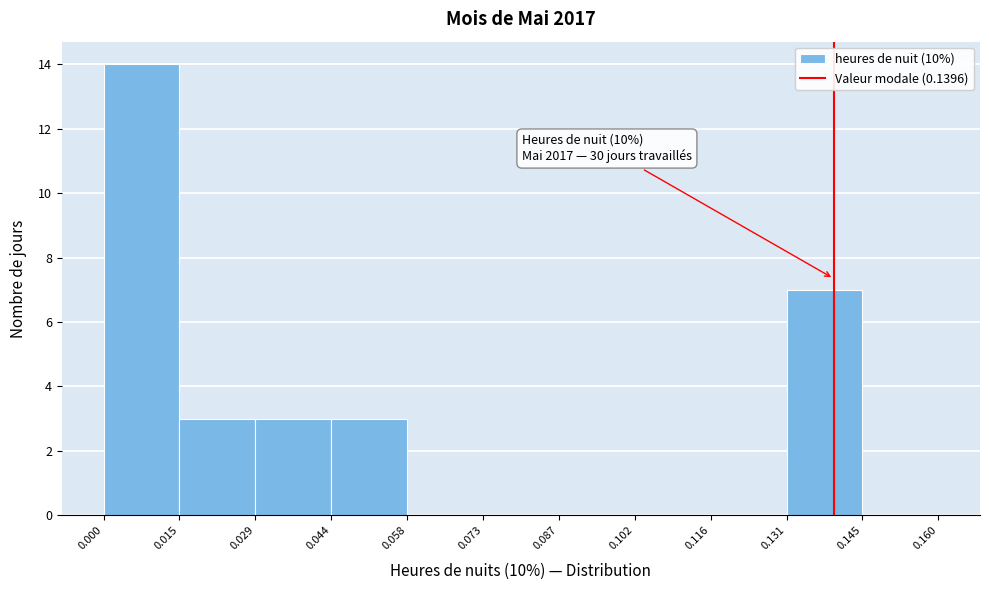

Over which range of the x-axis is the bar tallest?

0.000 to 0.015